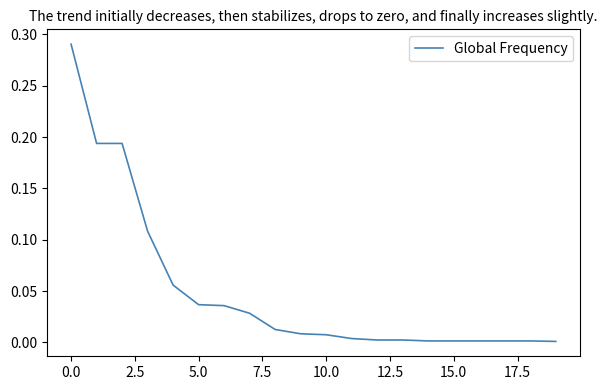

Reading left to right, list all the values displayed in this chart.

0.3	0.2	0.2	0.1	0.1	0.0	0.0	0.0	0.0	0.0	0.0	0.0	0.0	0.0	0.0	0.0	0.0	0.0	0.0	0.0